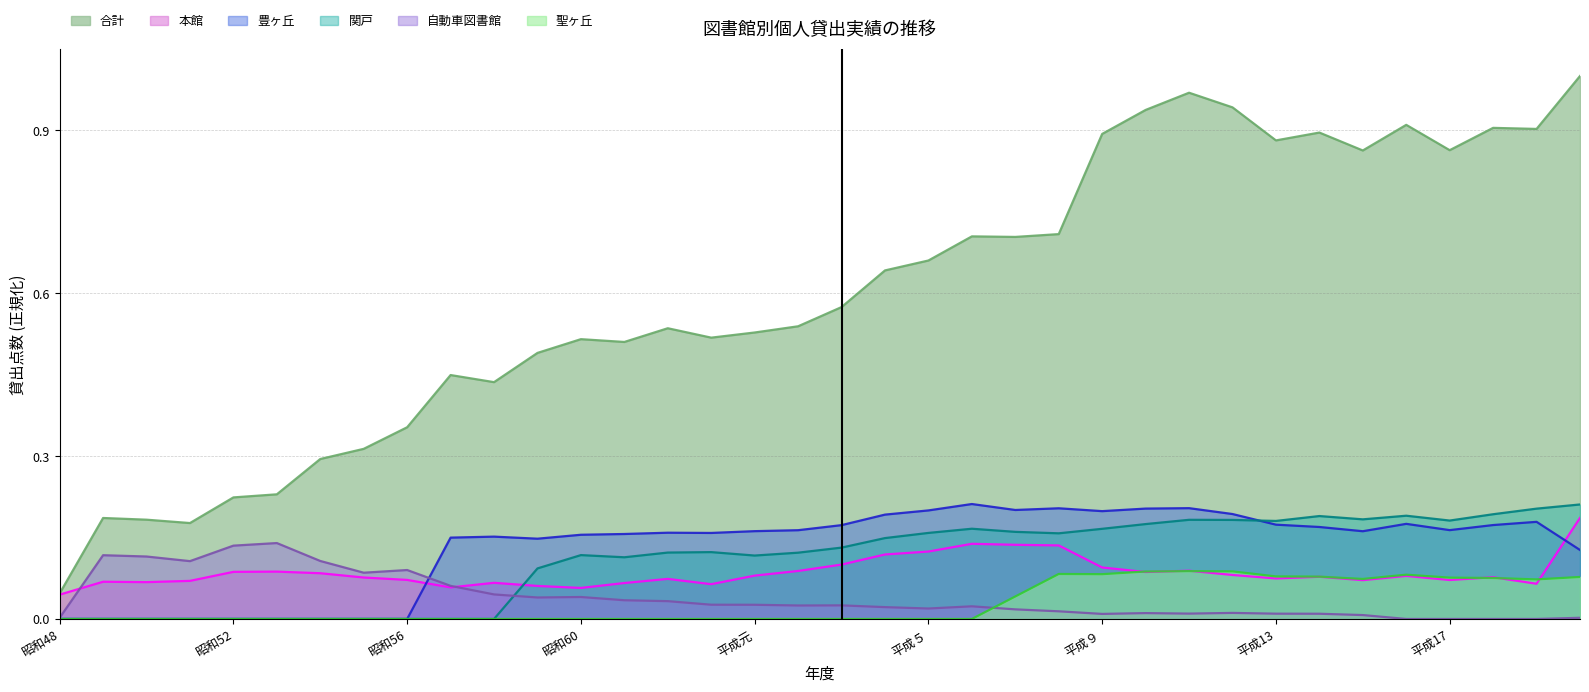

True or false: 合計 and 自動車図書館 cross at least once.

False